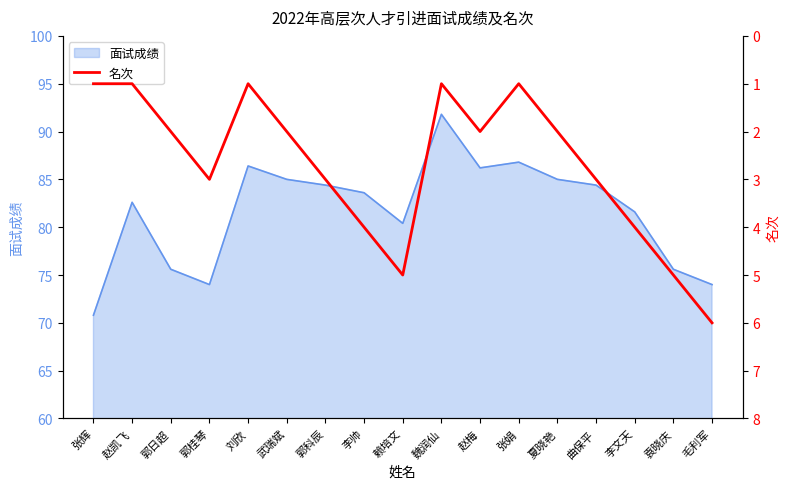

True or false: 面试成绩 has a value of 116.2 at 郭桂琴.

False